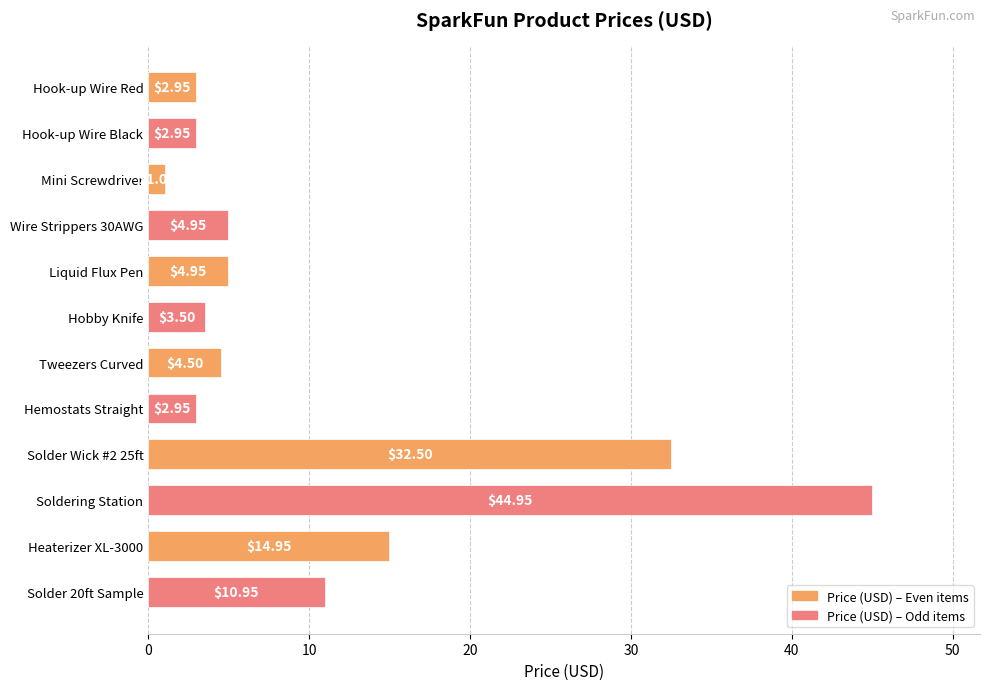

At which category does the chart reach its minimum across all series?

Mini Screwdriver